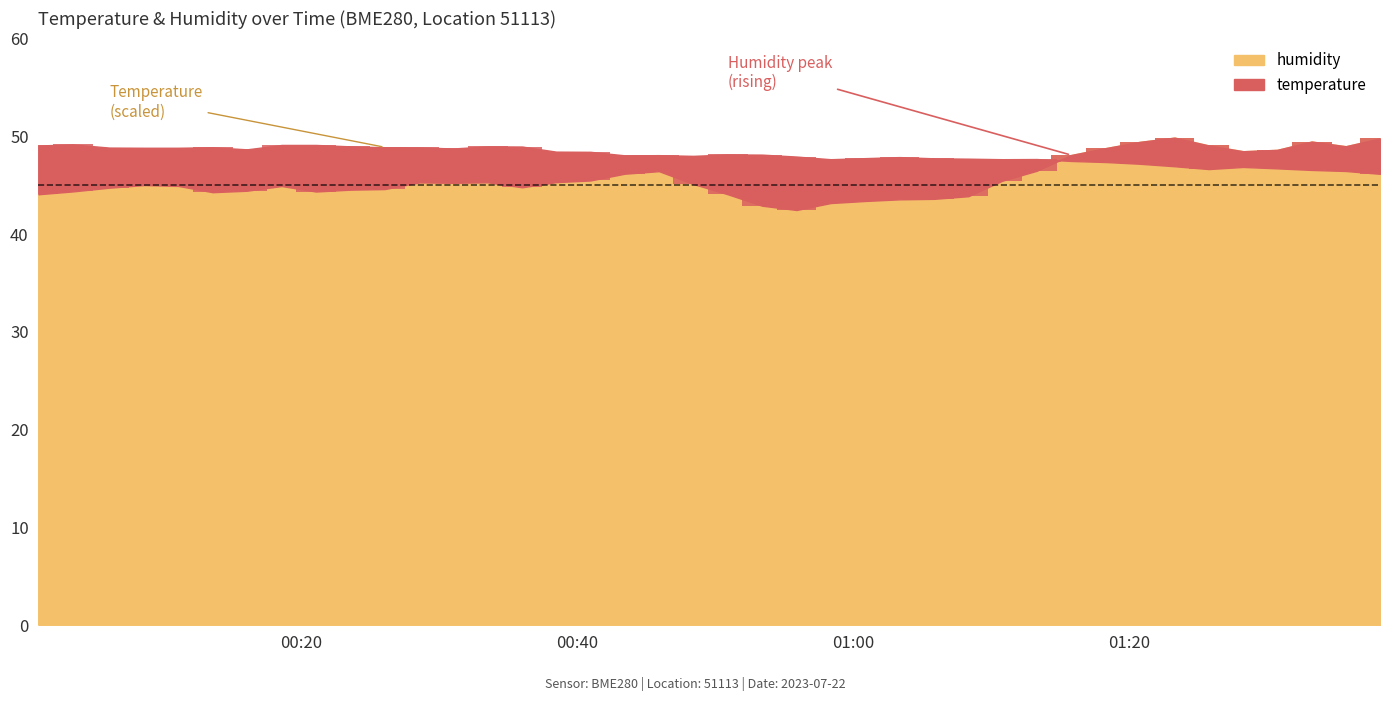

What is the maximum value shown in the chart?

49.9